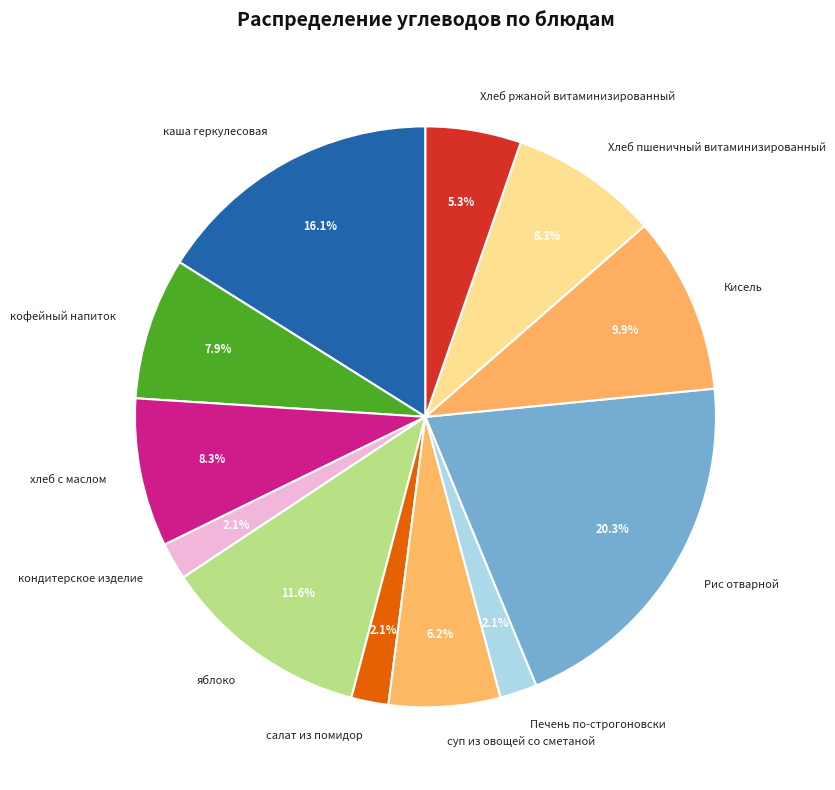

Between салат из помидор and Хлеб пшеничный витаминизированный, which is larger?

Хлеб пшеничный витаминизированный